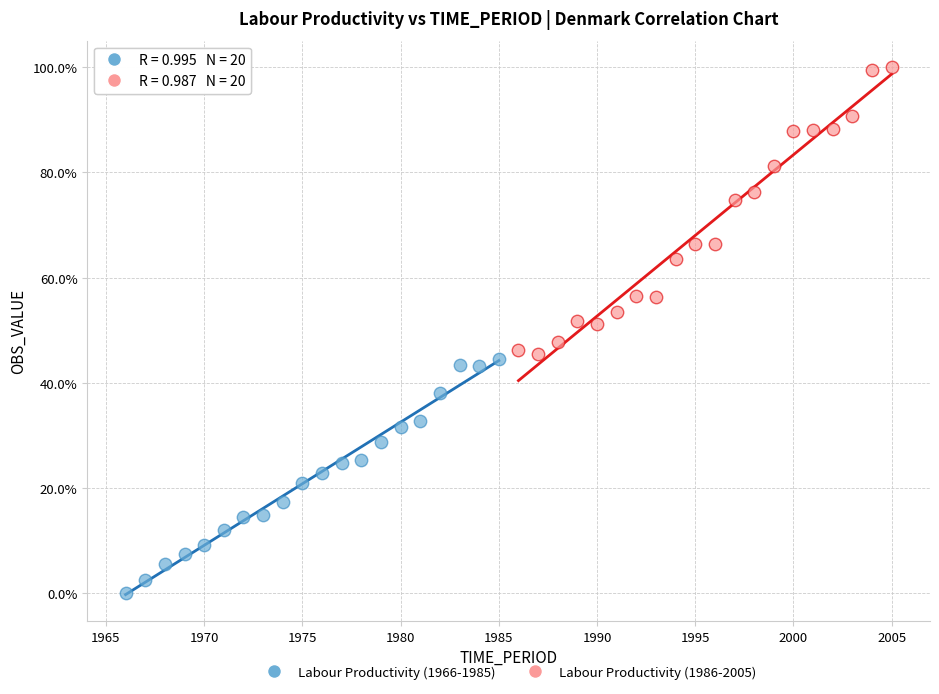

Which series reaches the minimum Y coordinate?

Labour Productivity (1966-1985)